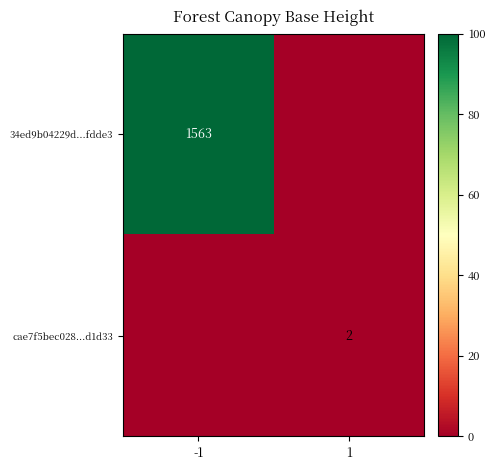

Rank the categories by cae7f5bec028...d1d33 value from highest to lowest.

1, -1